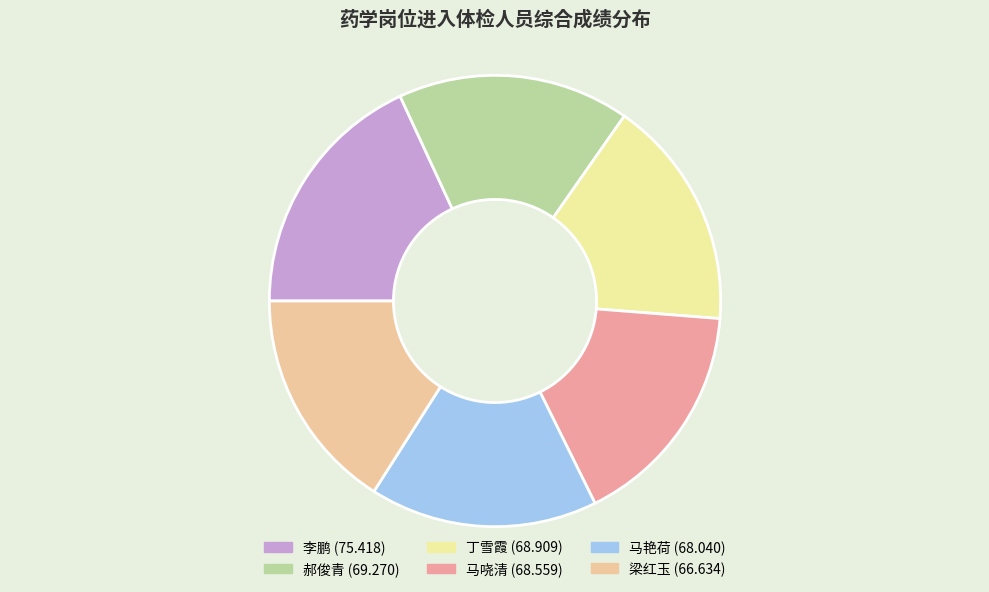

Count the number of slices in the pie.

6